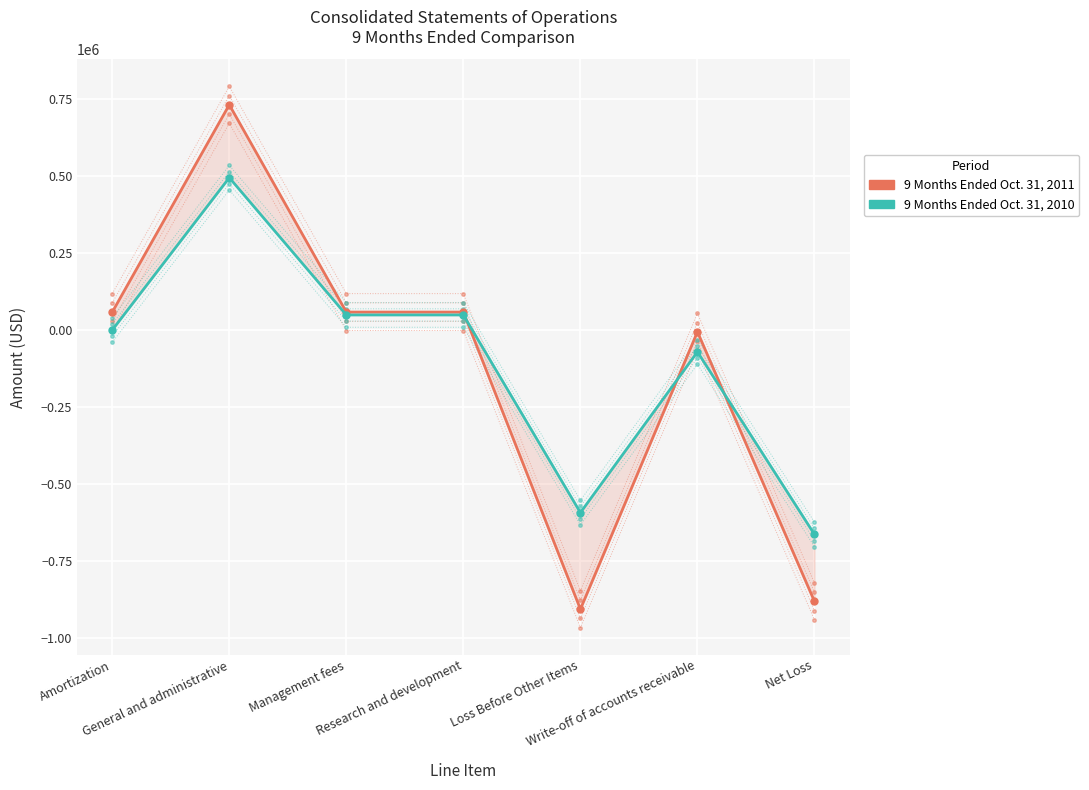

True or false: 9 Months Ended Oct. 31, 2010 has more than 0 interior local peaks.

True